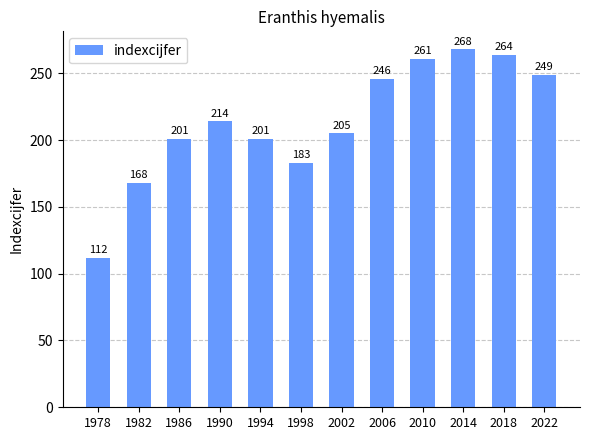

At which label is the value closest to 190?

1998